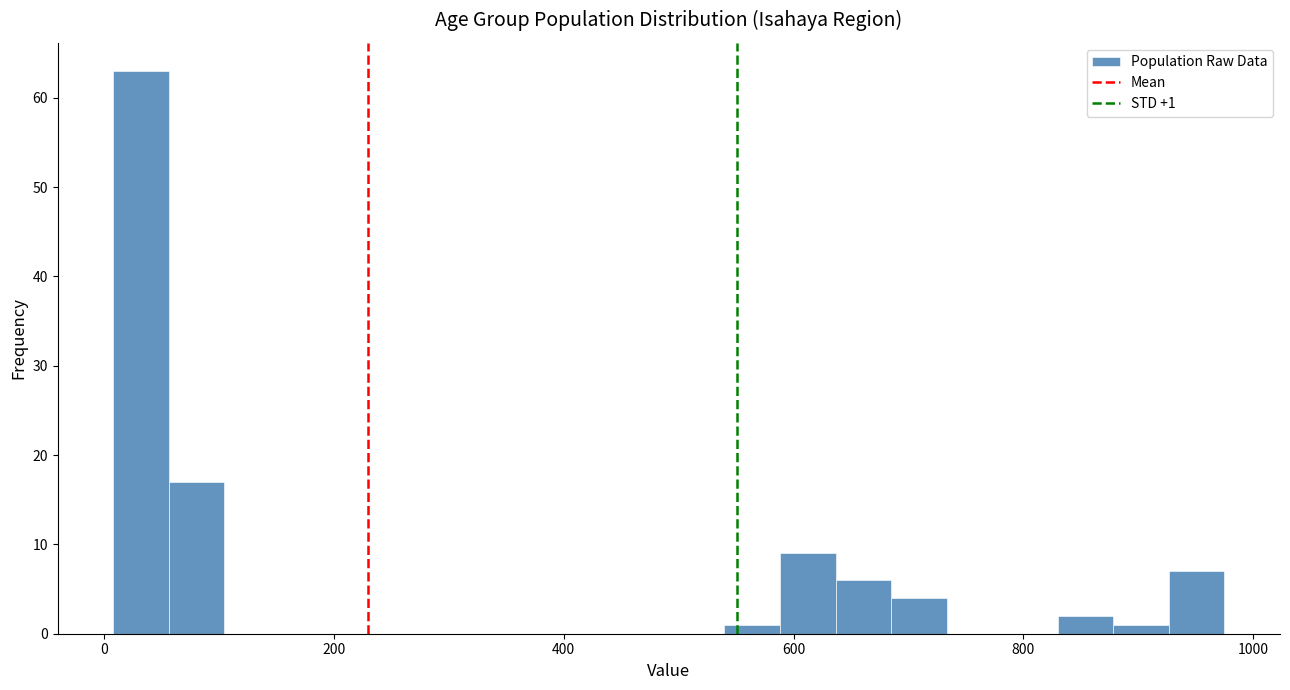

Read against the x-axis, roughly where is the centre of the tallest bar?

40